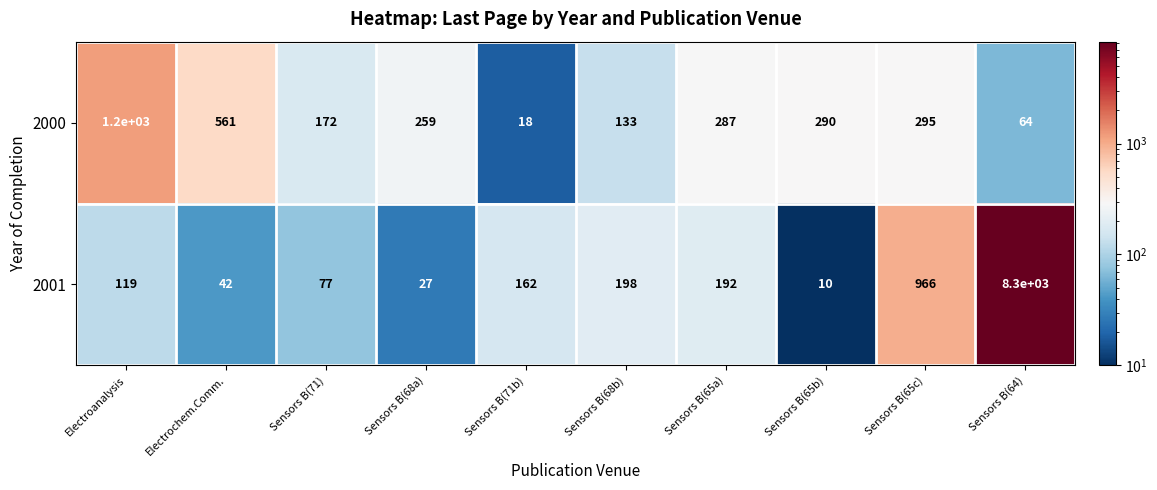

At how many categories does at least one series exceed 2422?

1